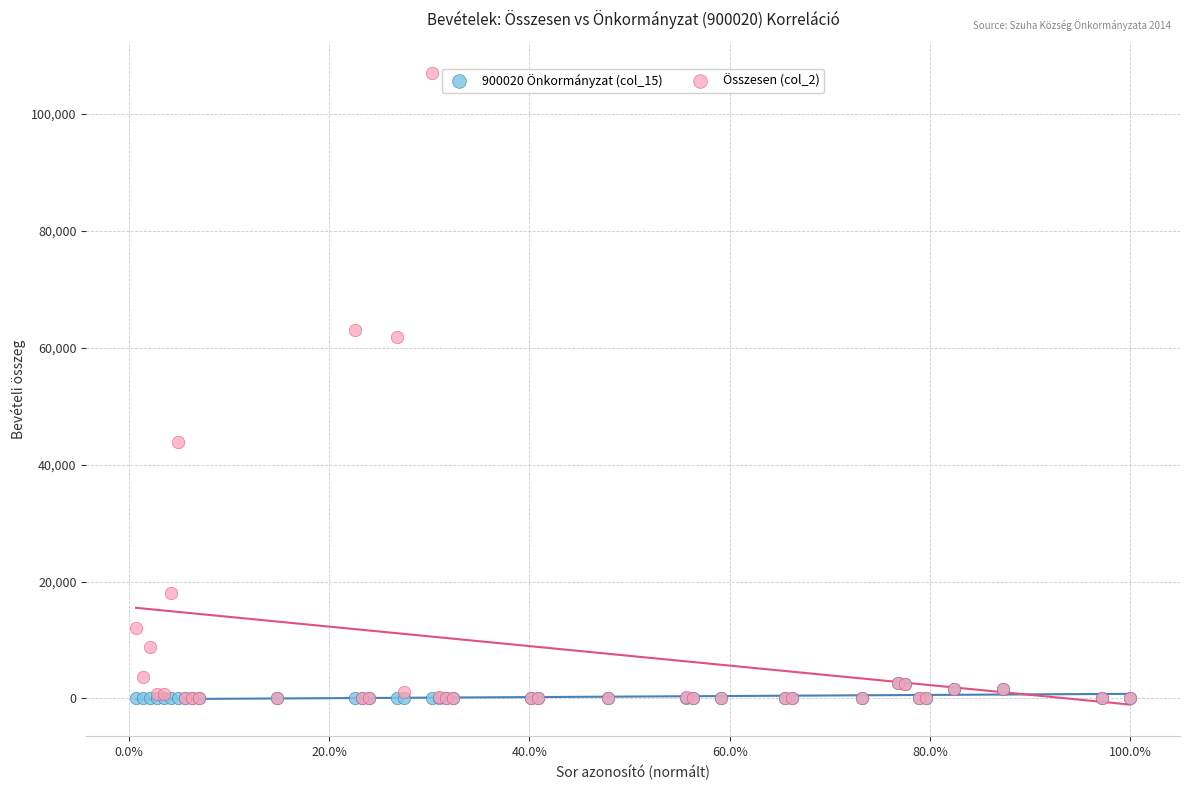

What are all the series names shown in the legend?

900020 Önkormányzat (col_15), Összesen (col_2)